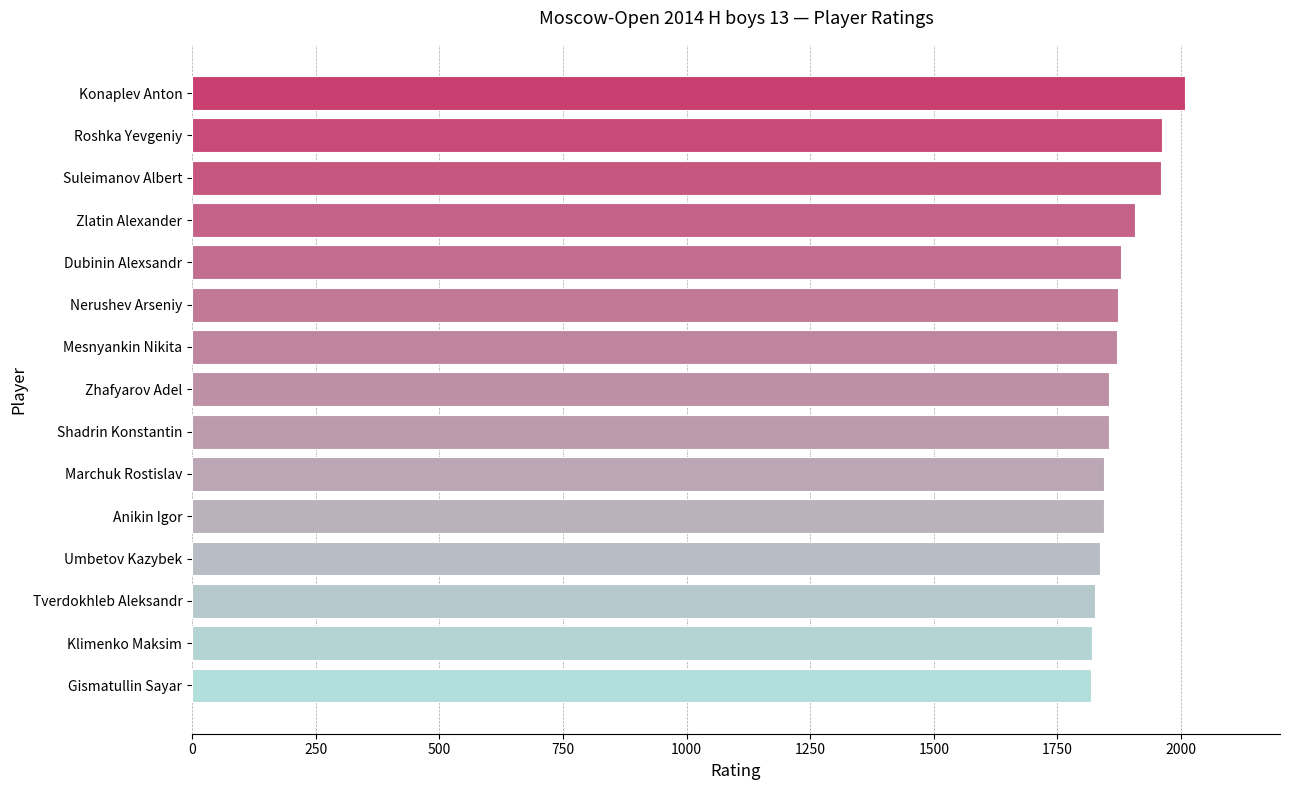

What is the average value?

1877